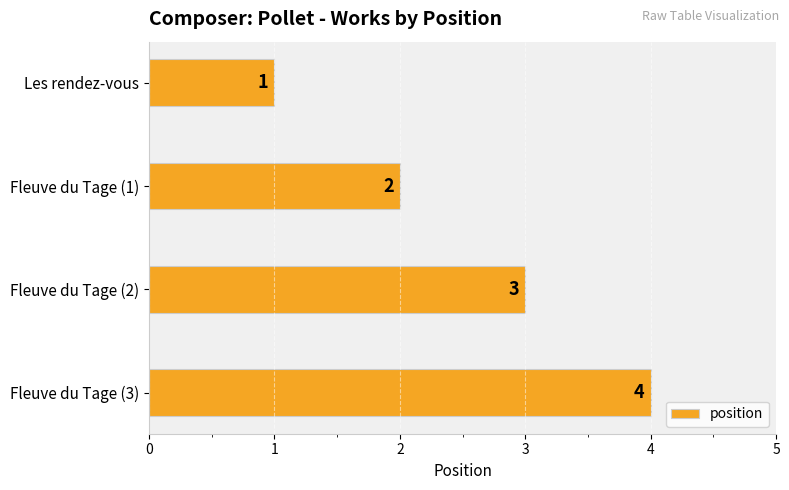

At which label is the value closest to 2?

Fleuve du Tage (1)